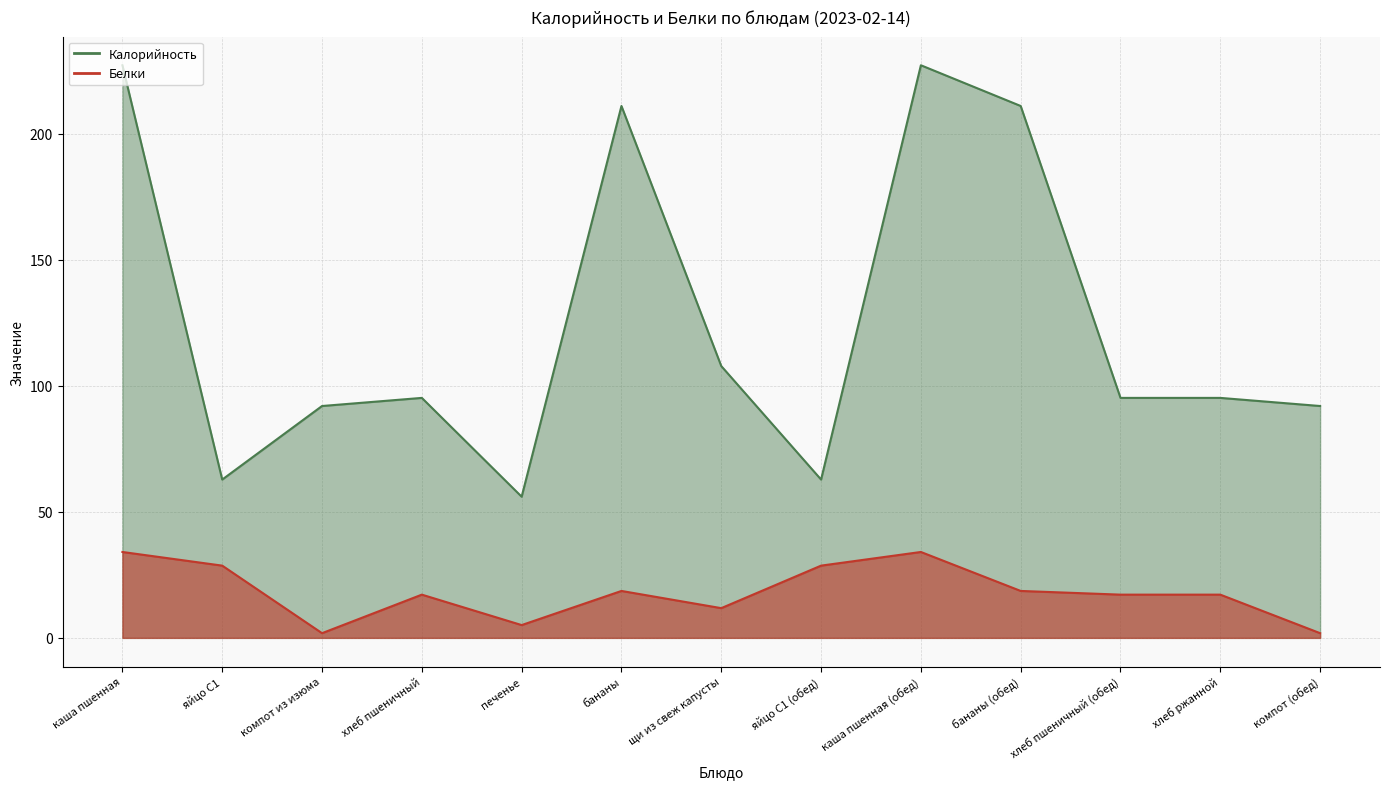

At which label is Белки closest to 17?

хлеб пшеничный